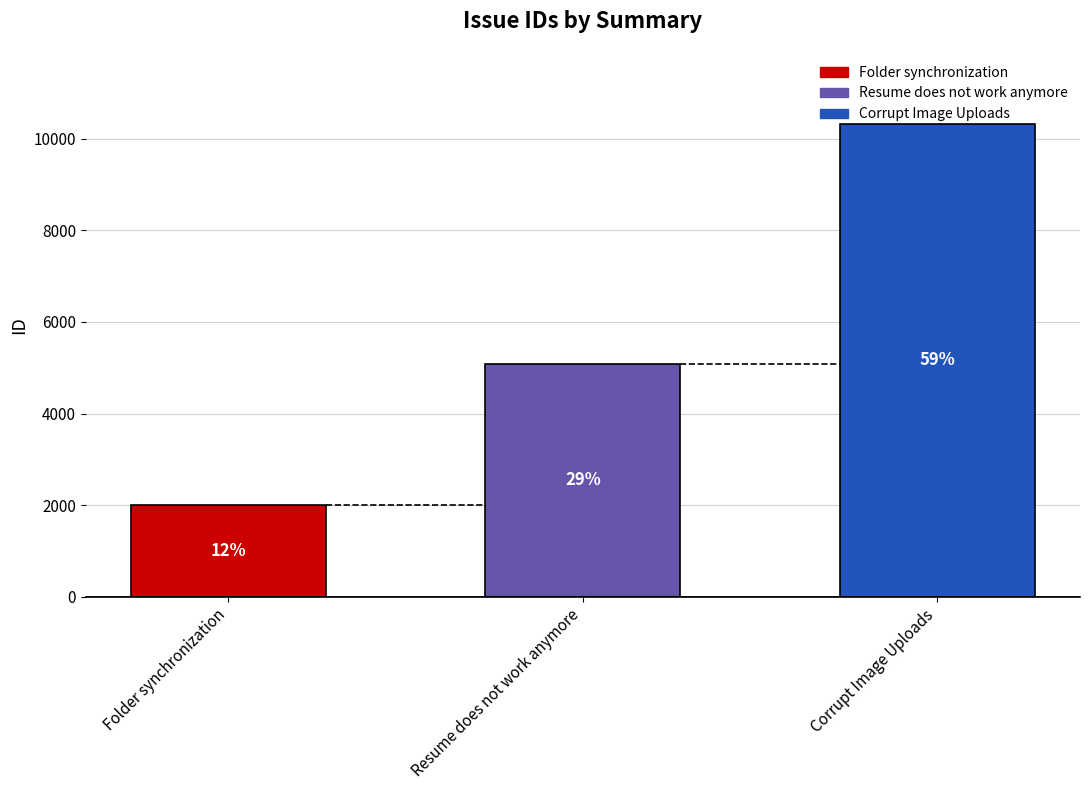

What is the approximate value at Resume does not work anymore, to the nearest 50?

5100